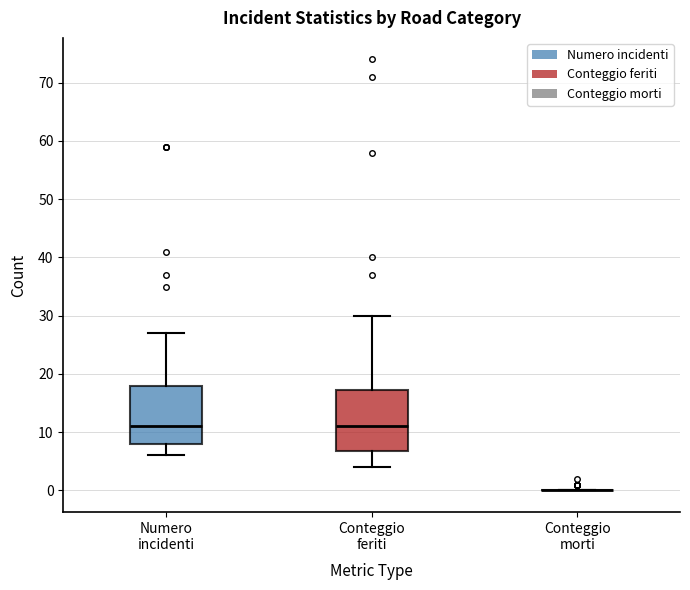

Where does the median line of the box for Conteggio feriti sit on the y-axis? The values are not printed on the chart, so give them approximately, as read against the axis.

11